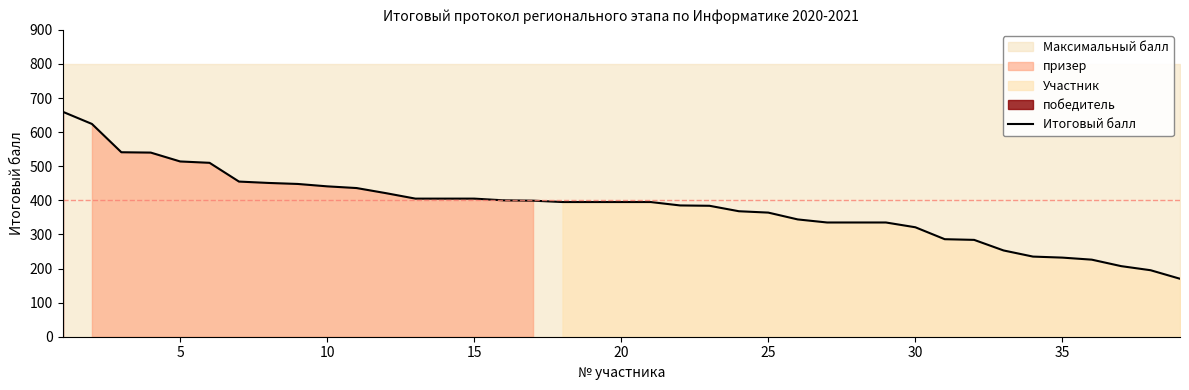

What is the highest value of the Итоговый балл series?

660